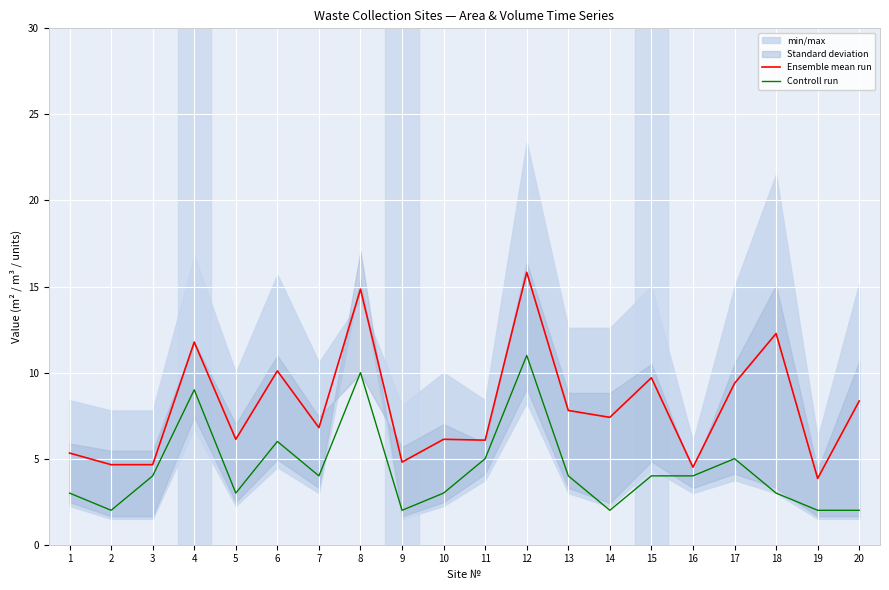

At which category does the chart reach its peak across all series?

12